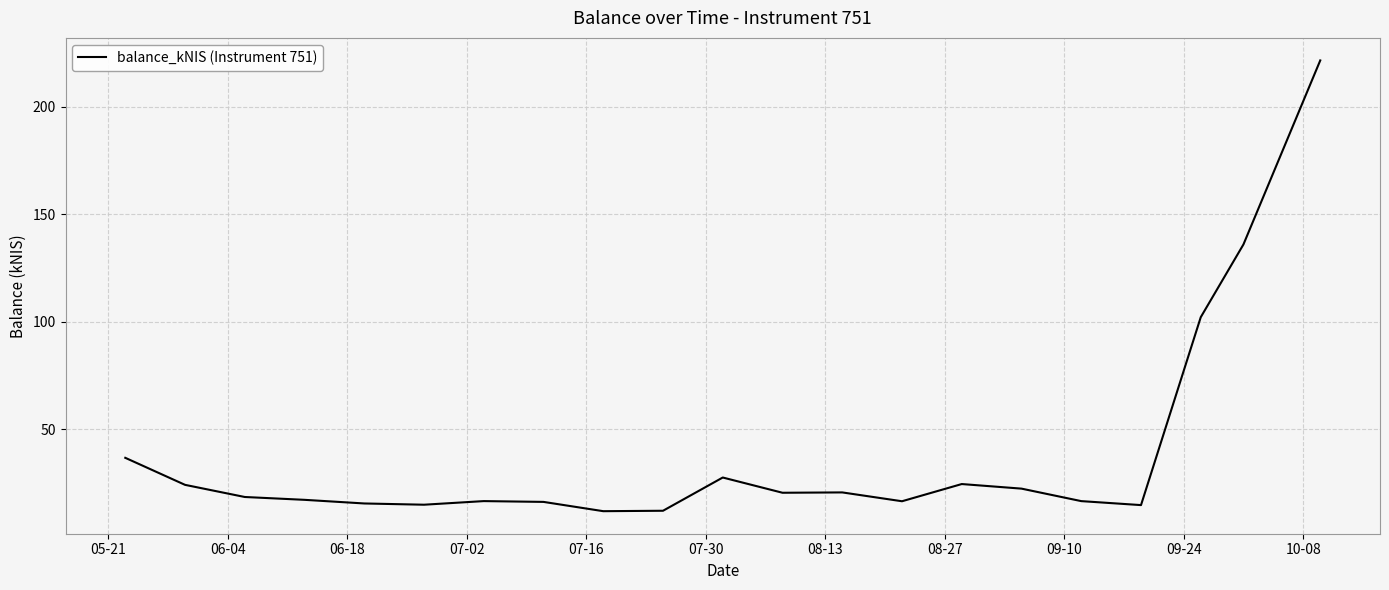

What is the maximum value shown in the chart?

221.5